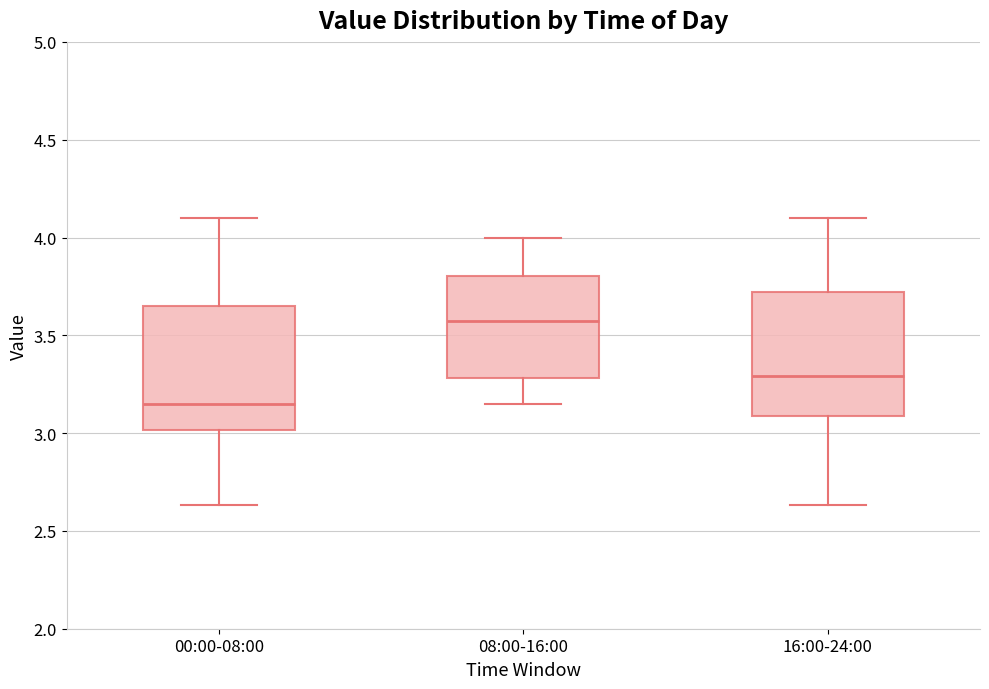

Reading left to right, transcribe this box plot: for each box, give where its median line is, the range the box spans, and where its two whiskers end, as read against the y-axis. The values are not printed on the chart, so give them approximately, as read against the axis.

00:00-08:00: median 3.15, box 3.00 to 3.65, whiskers 2.65 to 4.10
08:00-16:00: median 3.60, box 3.30 to 3.80, whiskers 3.15 to 4.00
16:00-24:00: median 3.30, box 3.10 to 3.70, whiskers 2.65 to 4.10